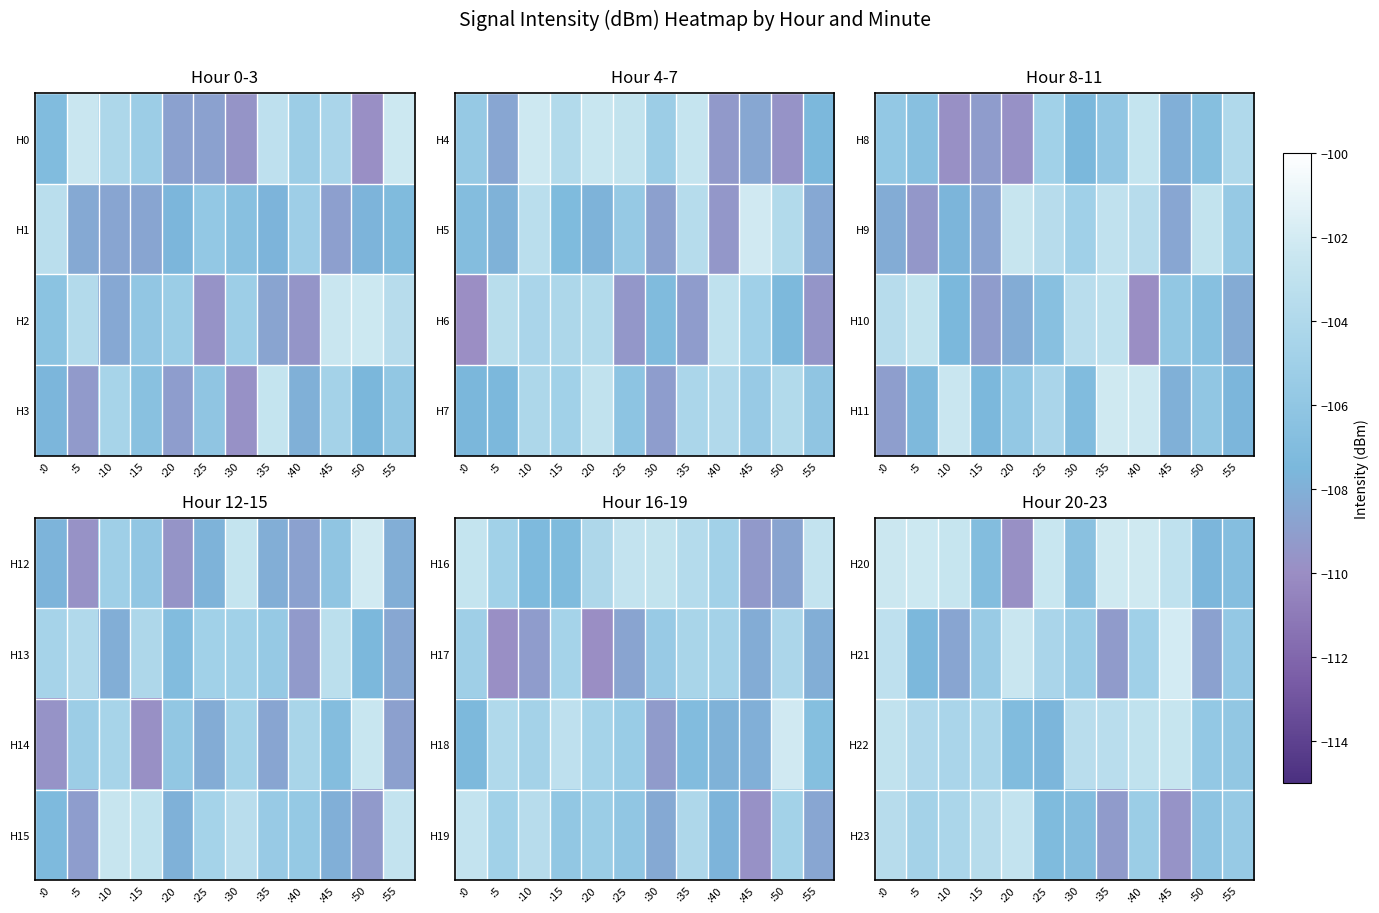

True or false: H21 has a value of -108.8 at :50.

True